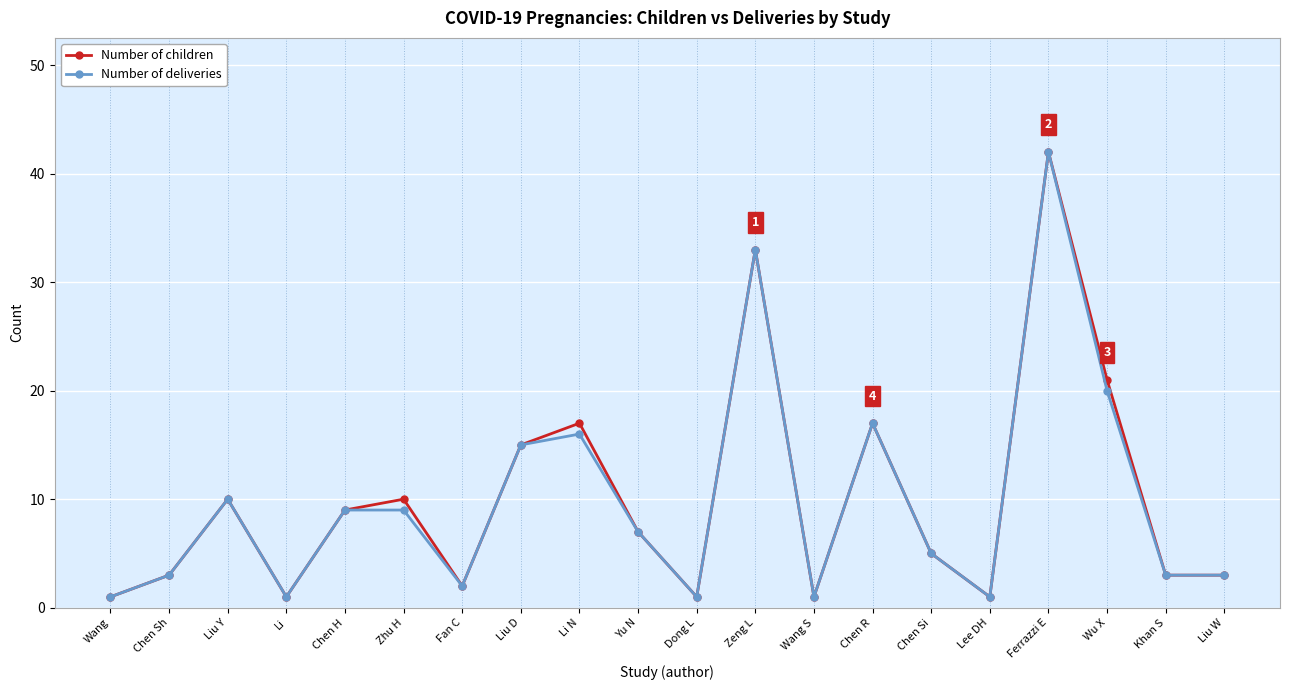

What position from the left is Liu D?

8